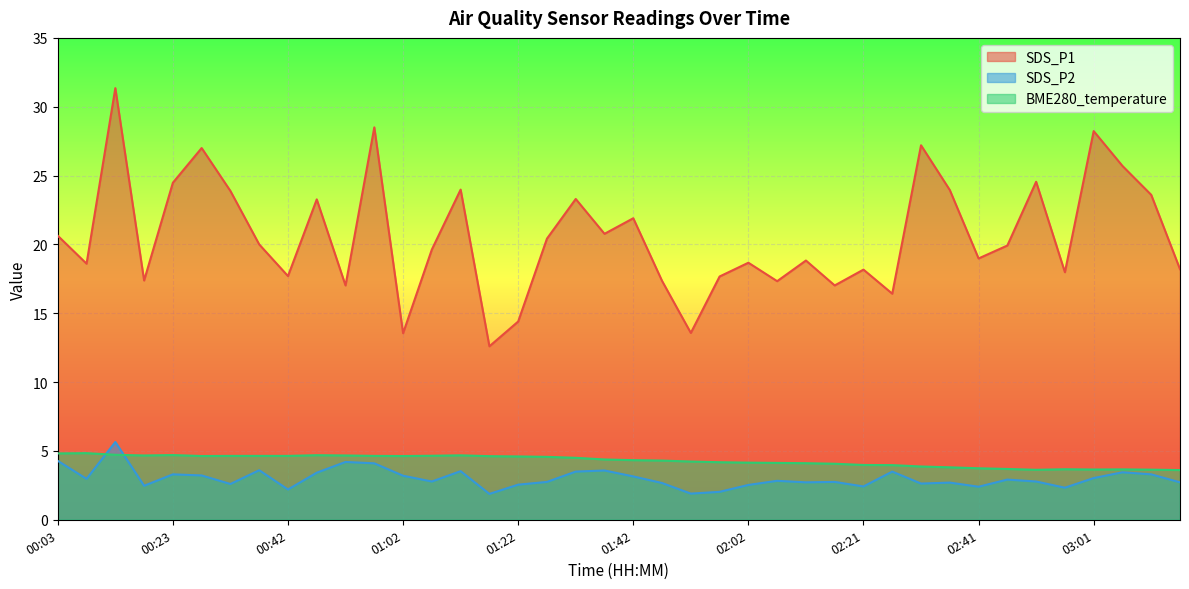

What is the label of the 26th point from the right?

01:12